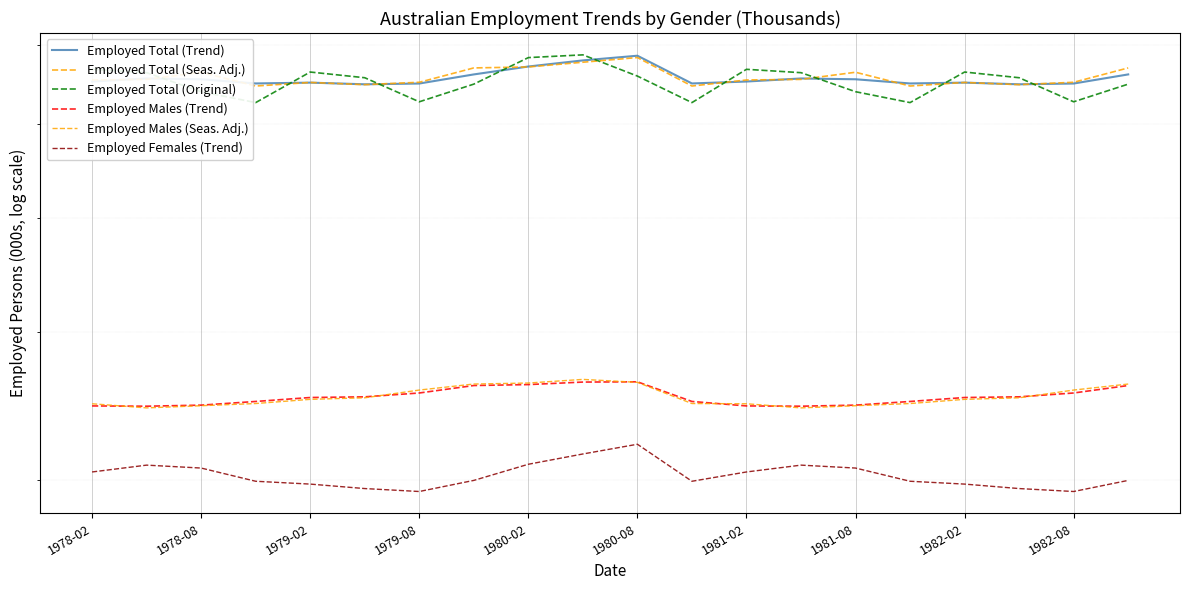

Does the chart display data point markers on the line(s)?

No